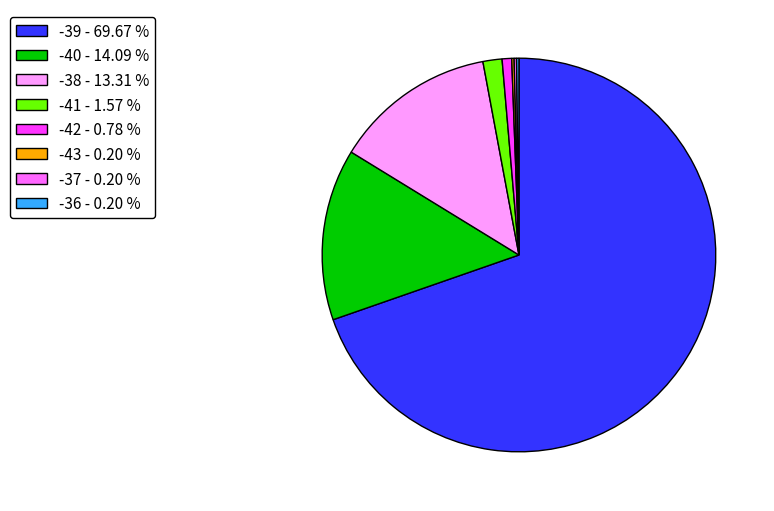

What is the largest slice in the pie chart?

-39 - 69.67 %